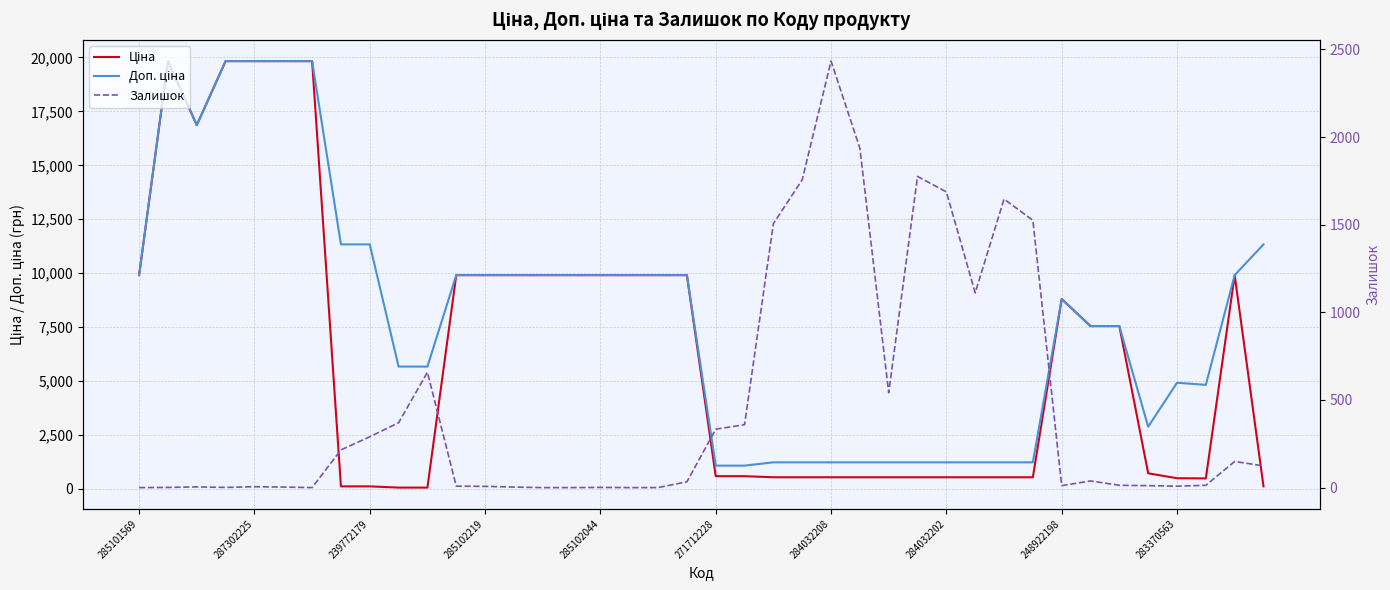

Where is Ціна nearest to the value 9943?

285101569